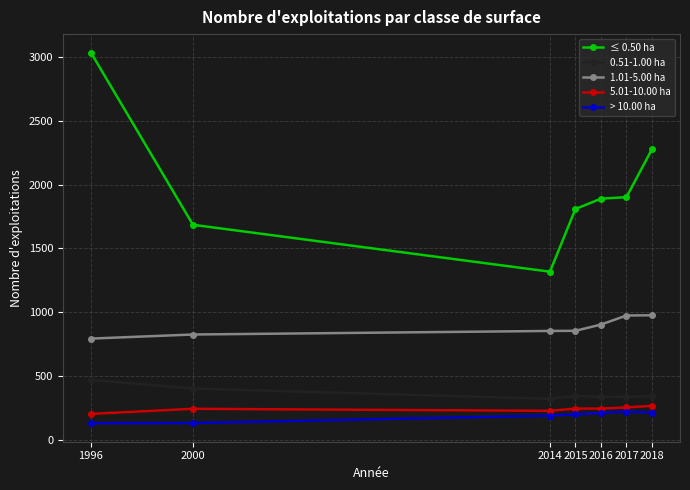

The value of ≤ 0.50 ha at 2018 is 3875. True or false?

False